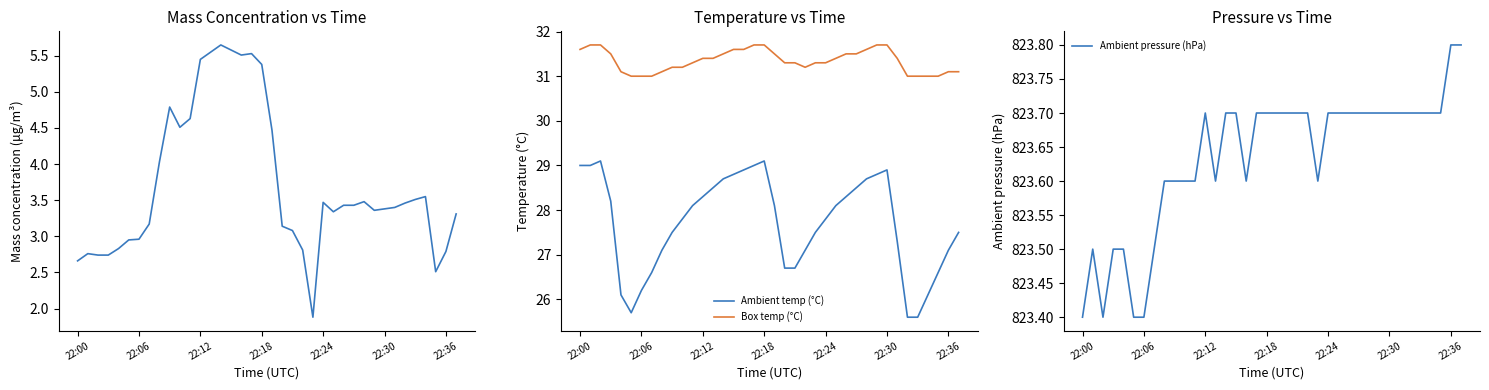

What is the maximum value for Ambient temp (°C)?

29.1